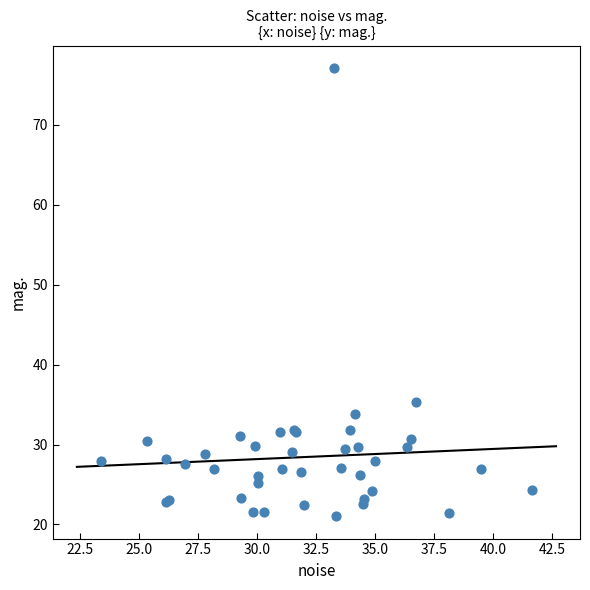

What Y value in the scatter plot is closest to 49?

35.4